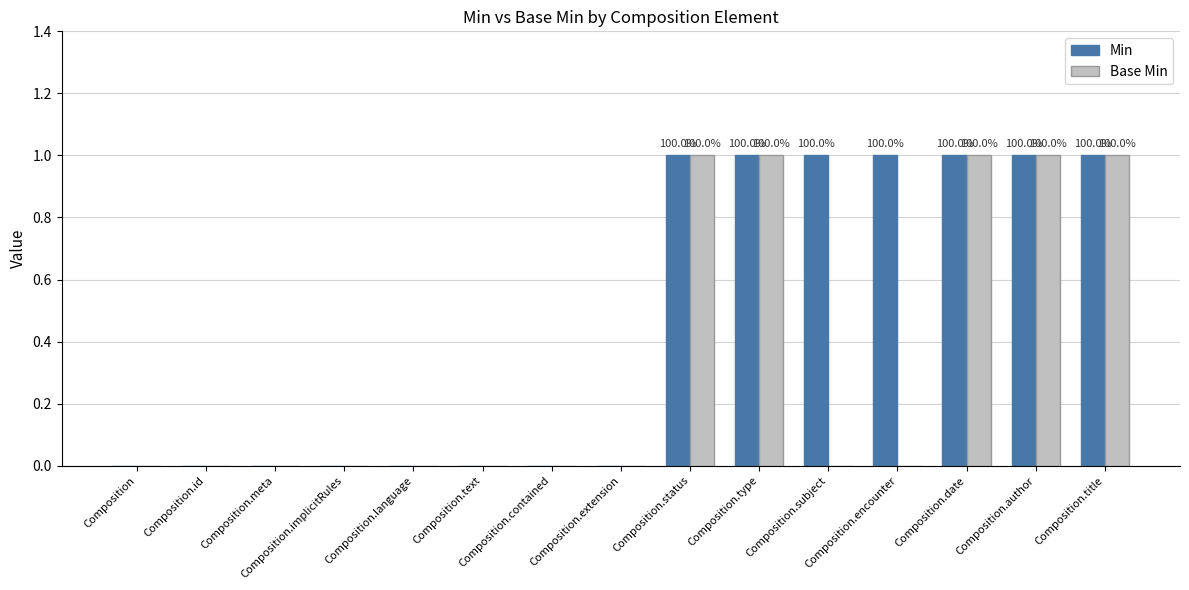

What is the greatest value displayed?

1